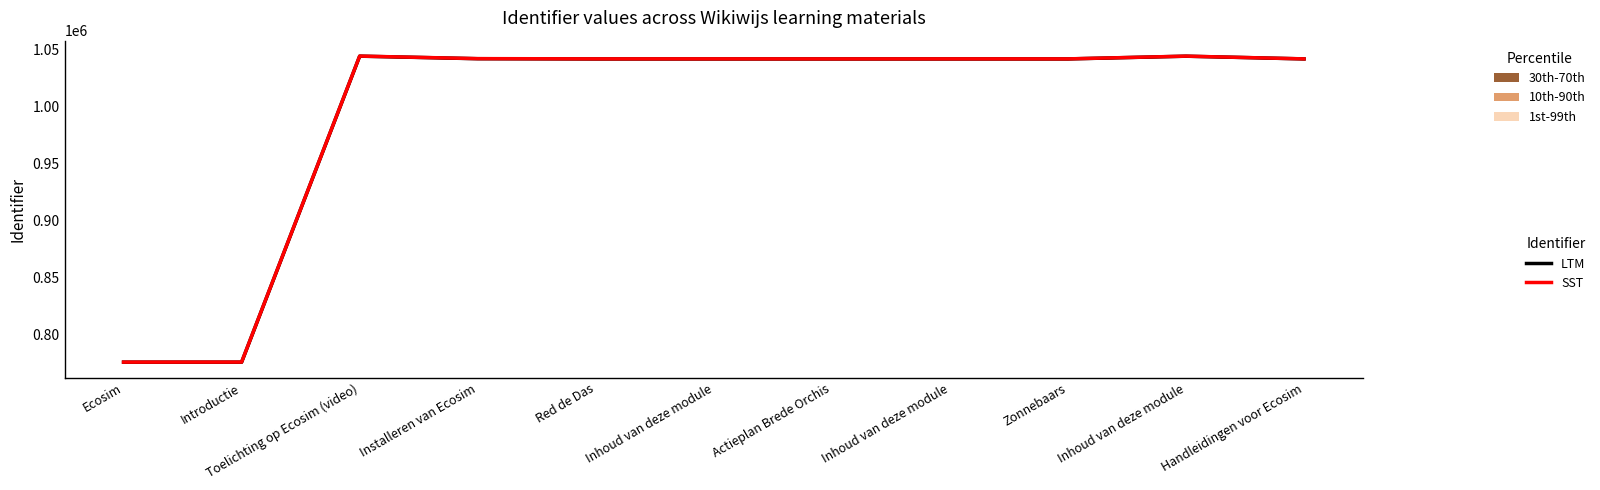

The value of LTM at Zonnebaars is 1041521. True or false?

True